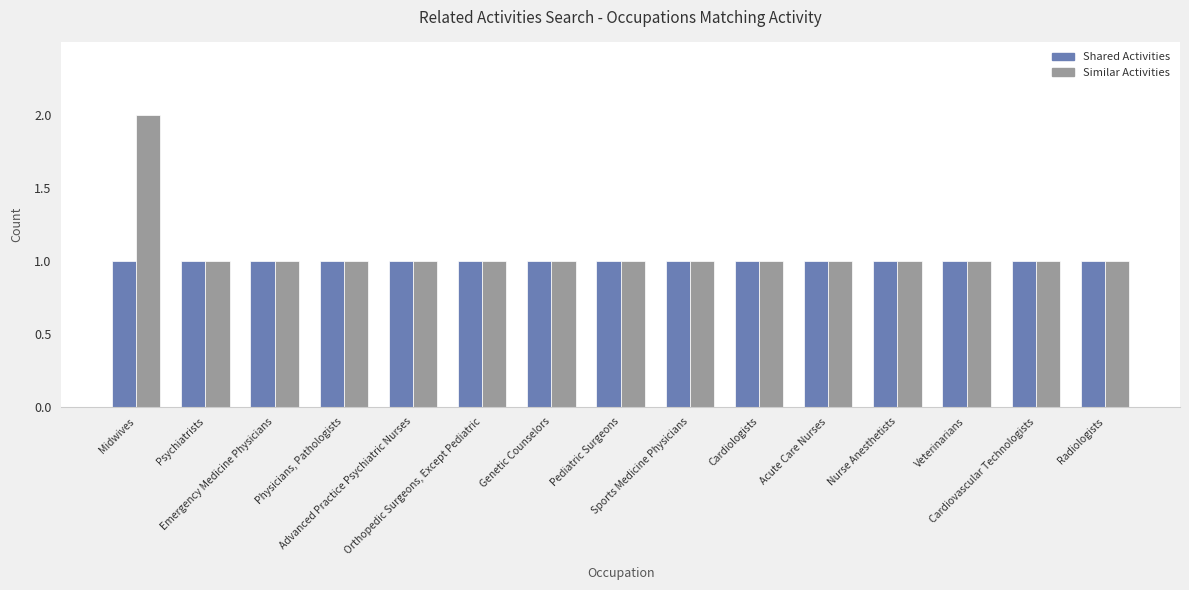

Reading left to right, what are all the values shown in this chart?

Shared Activities: Midwives=1	Psychiatrists=1	Emergency Medicine Physicians=1	Physicians, Pathologists=1	Advanced Practice Psychiatric Nurses=1	Orthopedic Surgeons, Except Pediatric=1	Genetic Counselors=1	Pediatric Surgeons=1	Sports Medicine Physicians=1	Cardiologists=1	Acute Care Nurses=1	Nurse Anesthetists=1	Veterinarians=1	Cardiovascular Technologists=1	Radiologists=1
Similar Activities: Midwives=2	Psychiatrists=1	Emergency Medicine Physicians=1	Physicians, Pathologists=1	Advanced Practice Psychiatric Nurses=1	Orthopedic Surgeons, Except Pediatric=1	Genetic Counselors=1	Pediatric Surgeons=1	Sports Medicine Physicians=1	Cardiologists=1	Acute Care Nurses=1	Nurse Anesthetists=1	Veterinarians=1	Cardiovascular Technologists=1	Radiologists=1